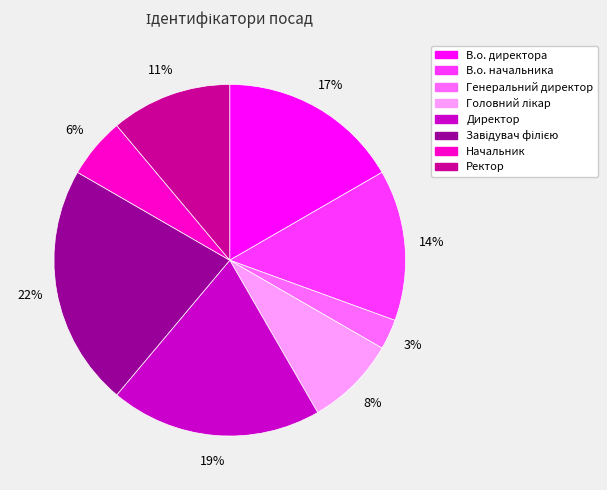

Count the number of slices in the pie.

8